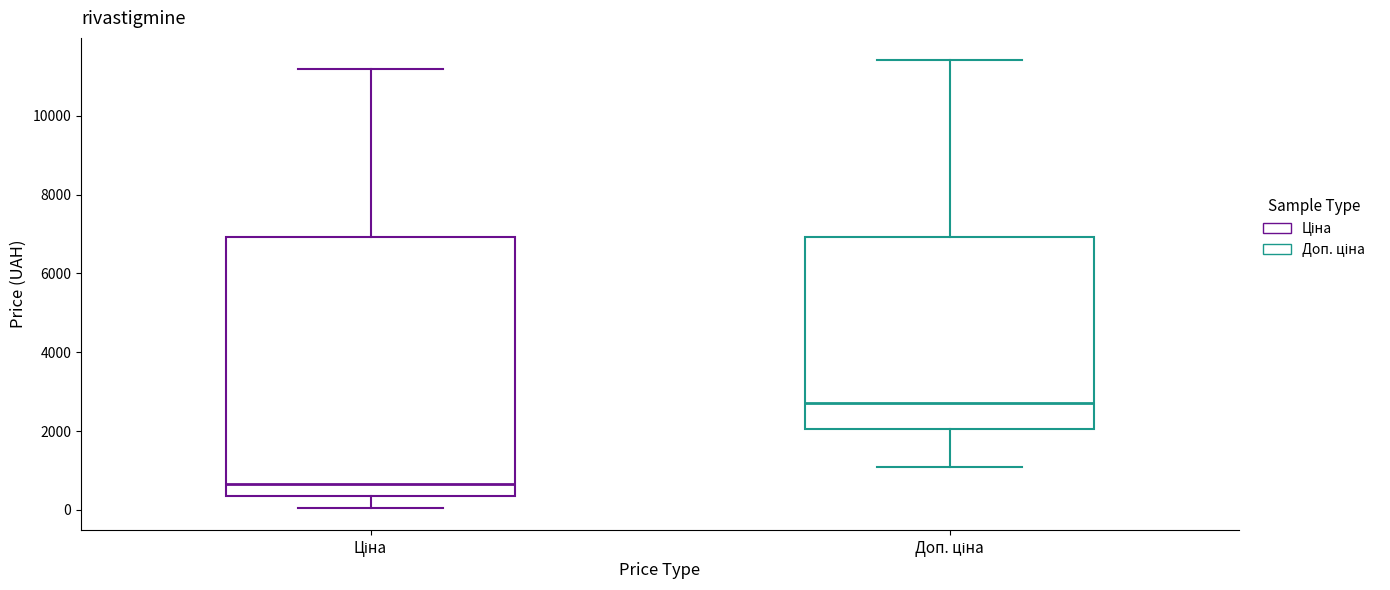

Where is the upper edge of the box for Доп. ціна on the y-axis? The values are not printed on the chart, so give them approximately, as read against the axis.

7000